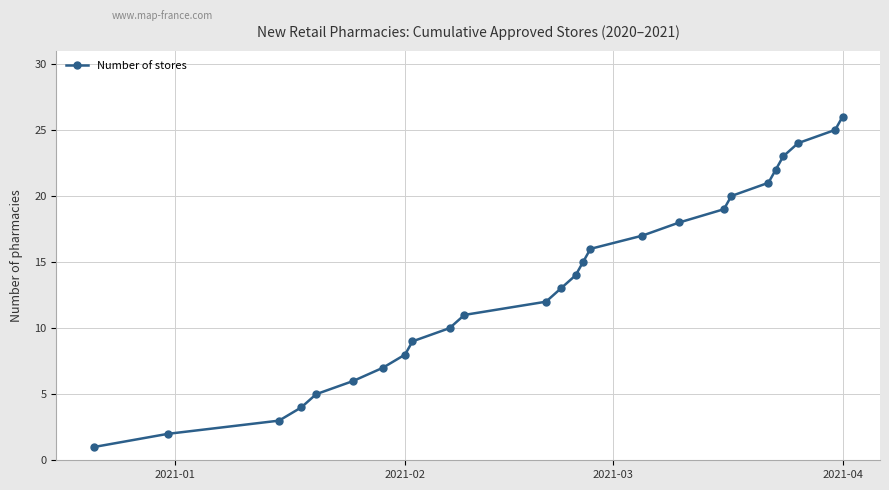

What is the greatest value displayed?

26